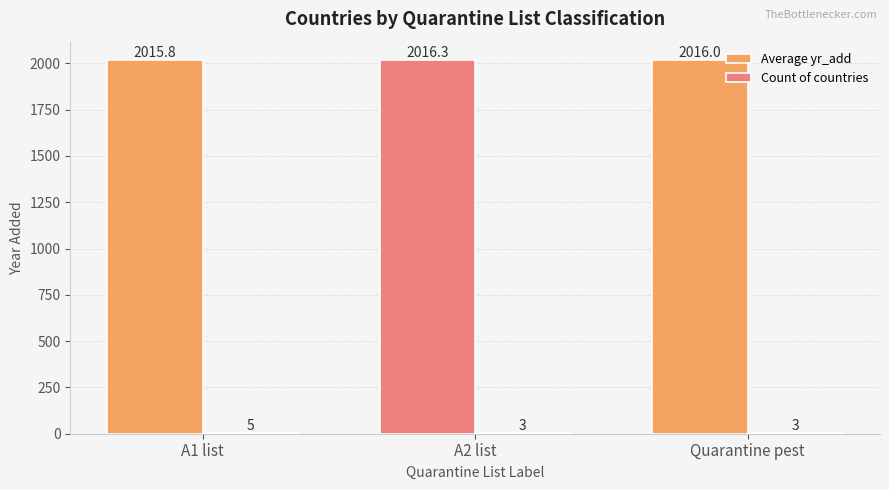

Does the chart contain stacked bars?

No